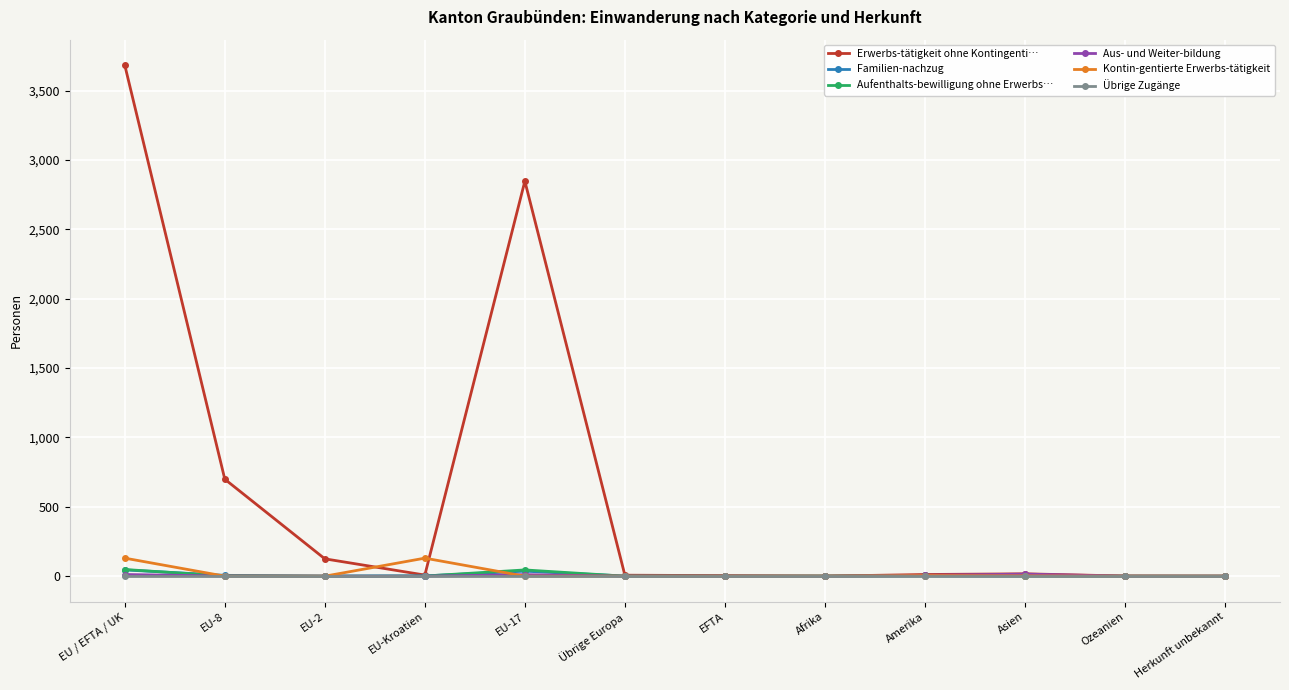

How many values in the Erwerbs-tätigkeit ohne Kontingenti… series are below 12?

6